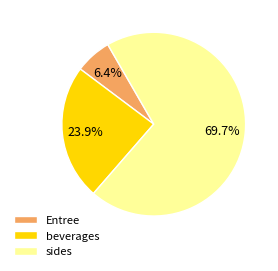

What percentage is NOT represented by sides?

30.3%